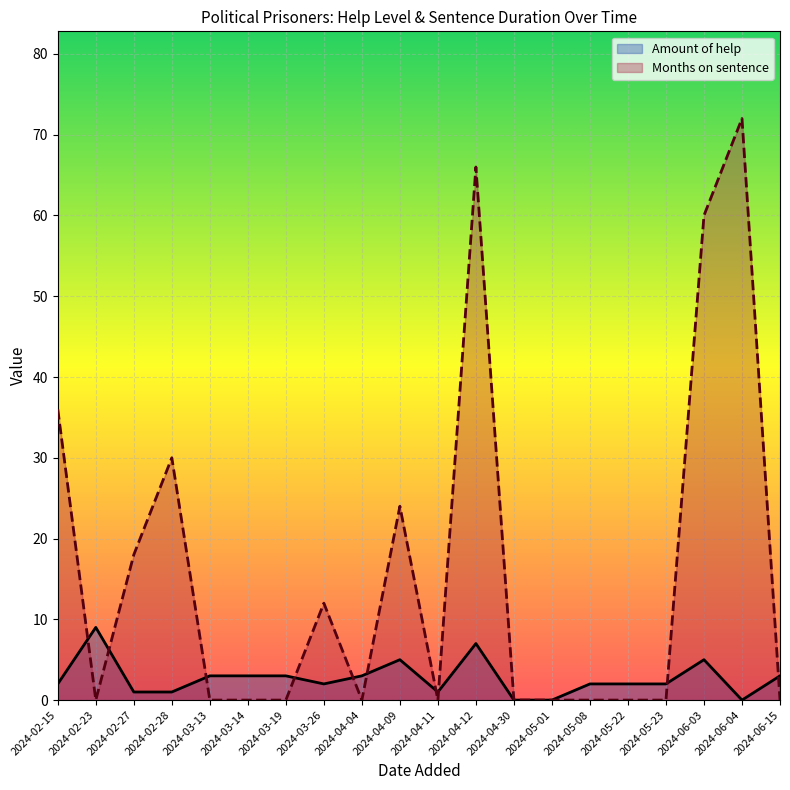

What position from the left is 2024-02-15?

1